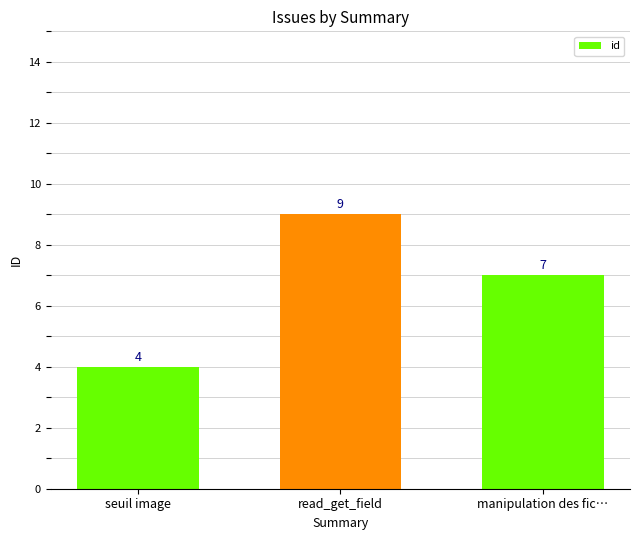

What is the value of the 3rd bar from the left?

7